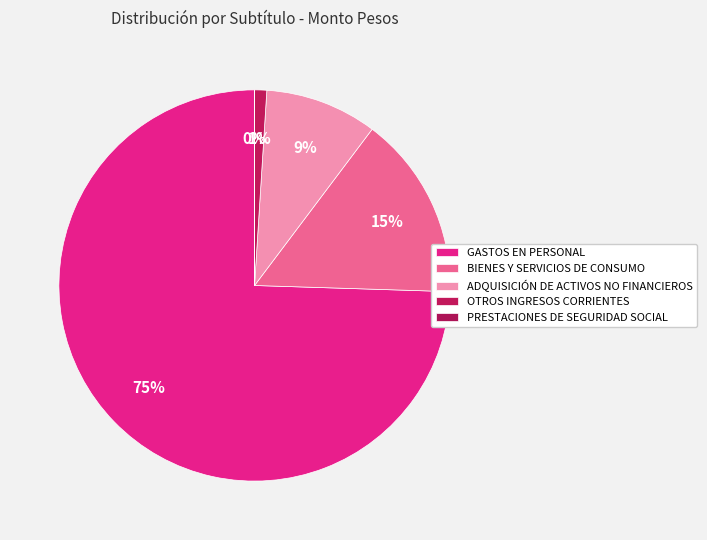

Is OTROS INGRESOS CORRIENTES the majority of the pie?

No